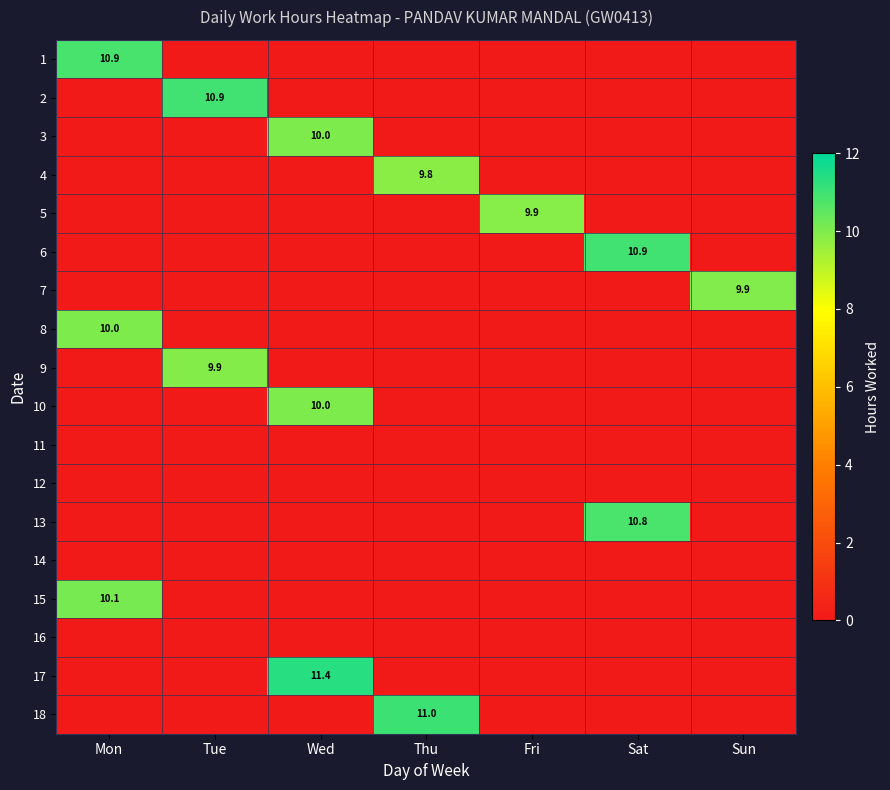

The value of 10 at Wed is 4.6. True or false?

False